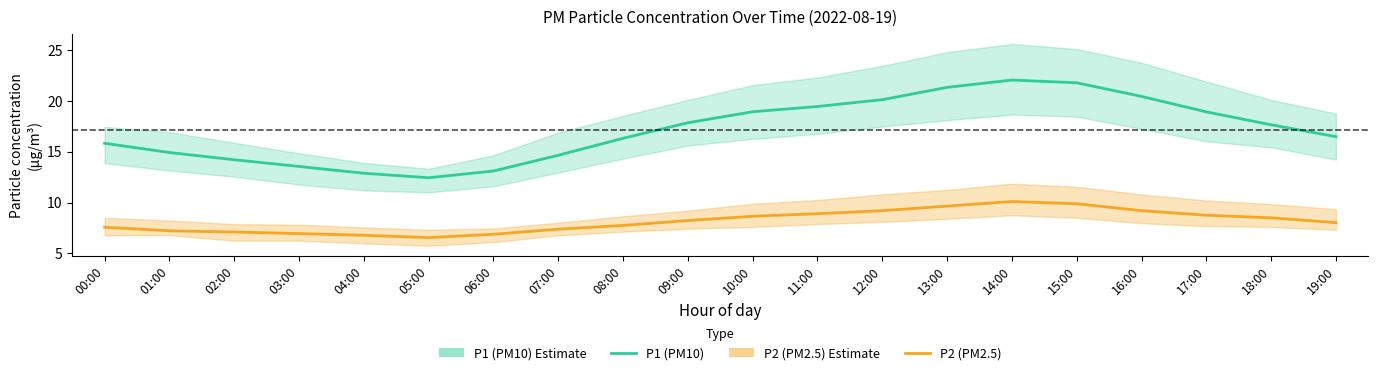

What is the approximate value of P1 (PM10) at 06:00?

13.1